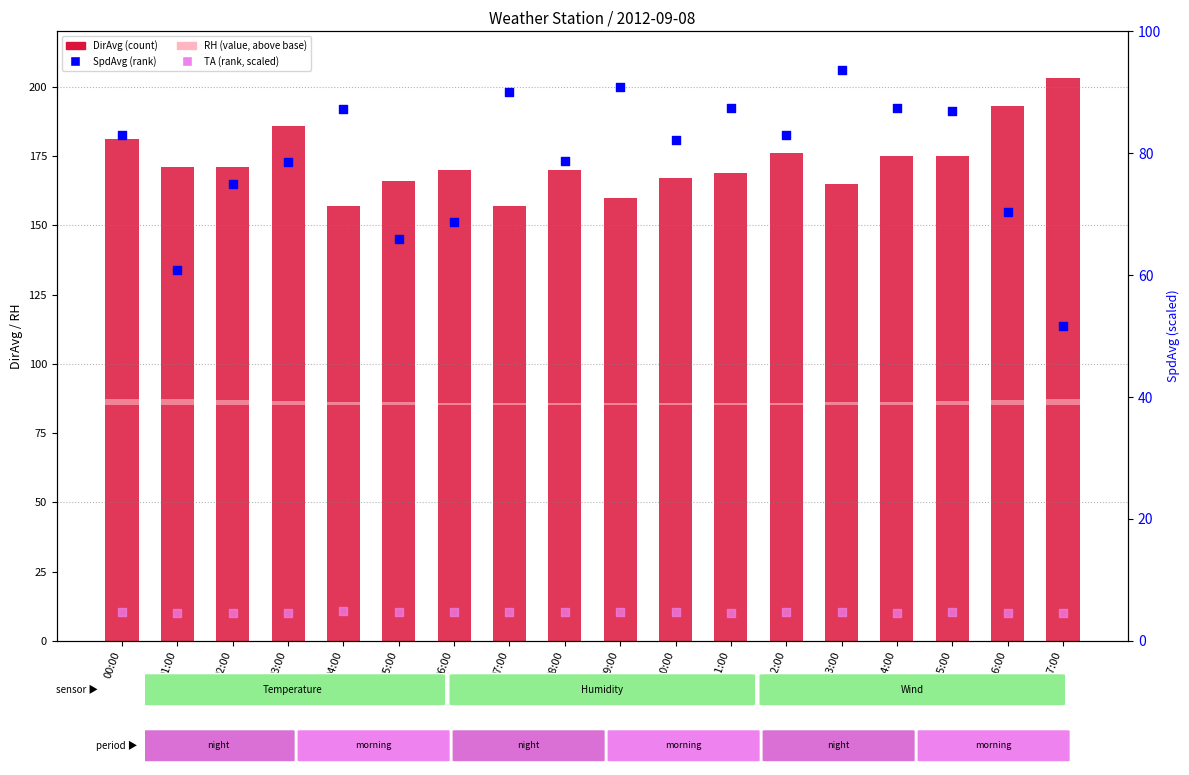

Which series has the largest Y range (max minus min)?

DirAvg